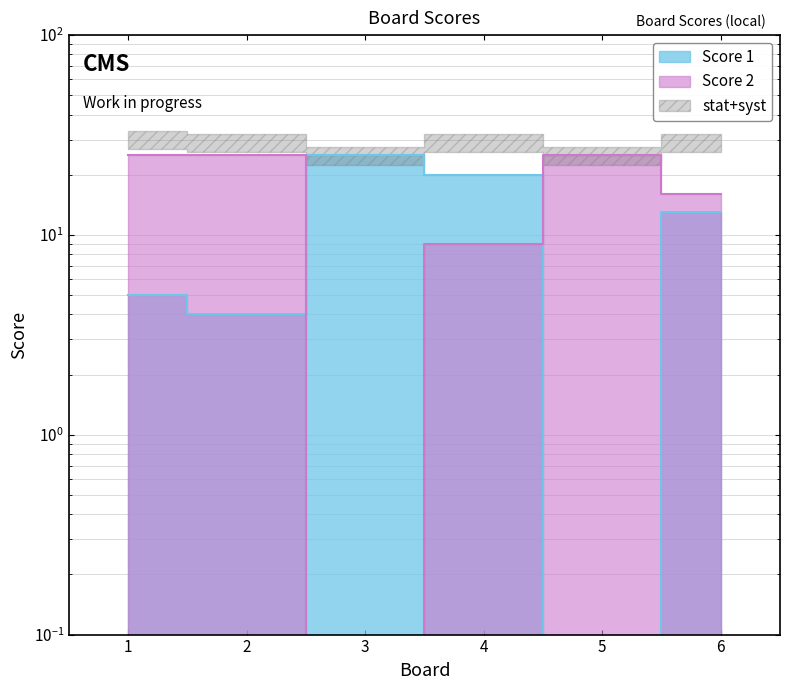

Reading left to right, transcribe all the data shown in this chart.

Score 1: 5	4	25	20	0	13
Score 2: 25	25	0	9	25	16